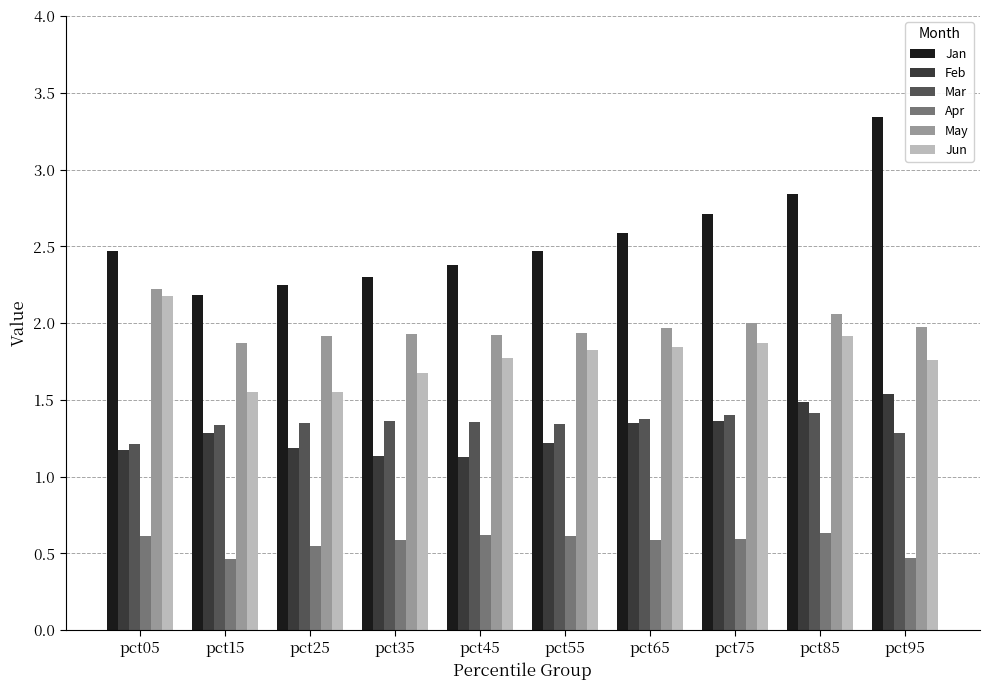

What is the sum of all Jan values?

25.5